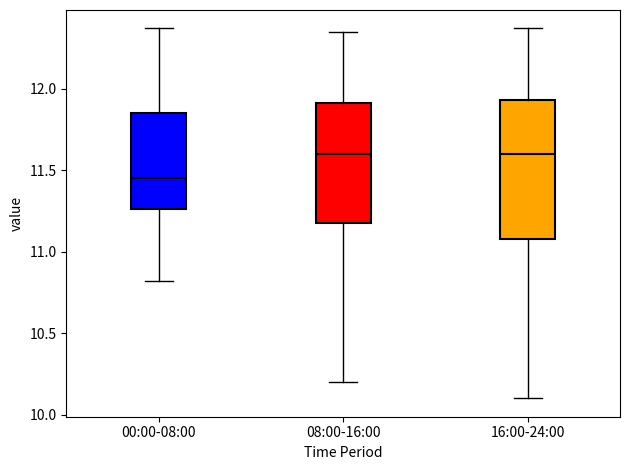

Which box has the lowest median line?

00:00-08:00